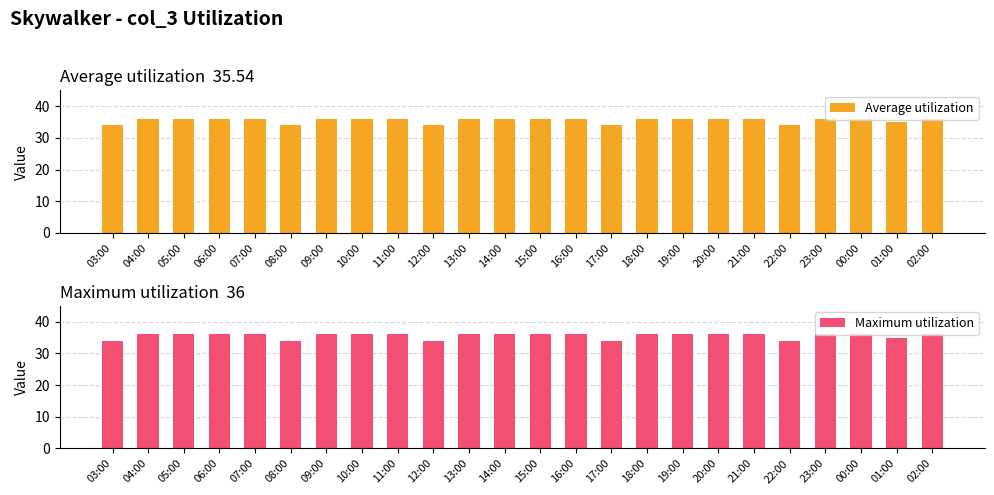

What is the label of the 20th bar from the right?

07:00